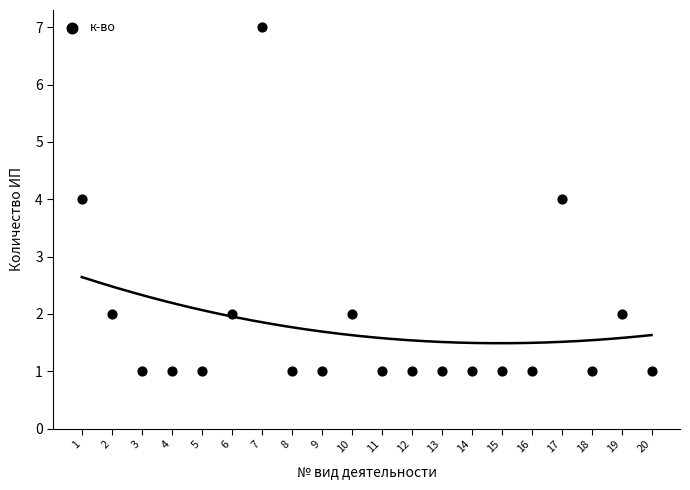

What is the range of Y values (max minus min)?

6